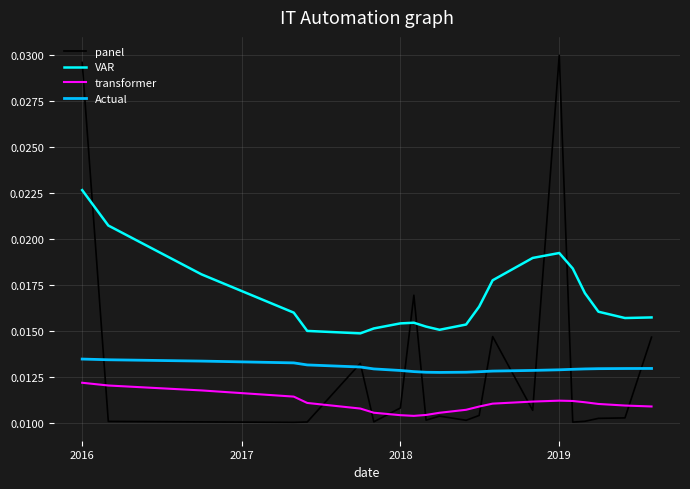

List the series in order of their peak value, lowest first.

transformer, Actual, VAR, panel